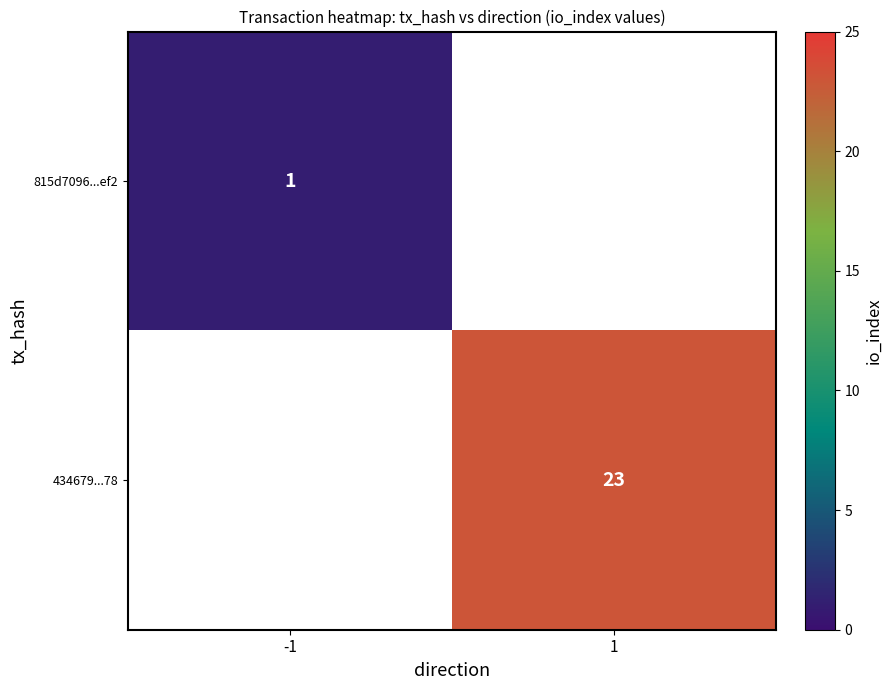

What is the smallest value displayed?

1.0